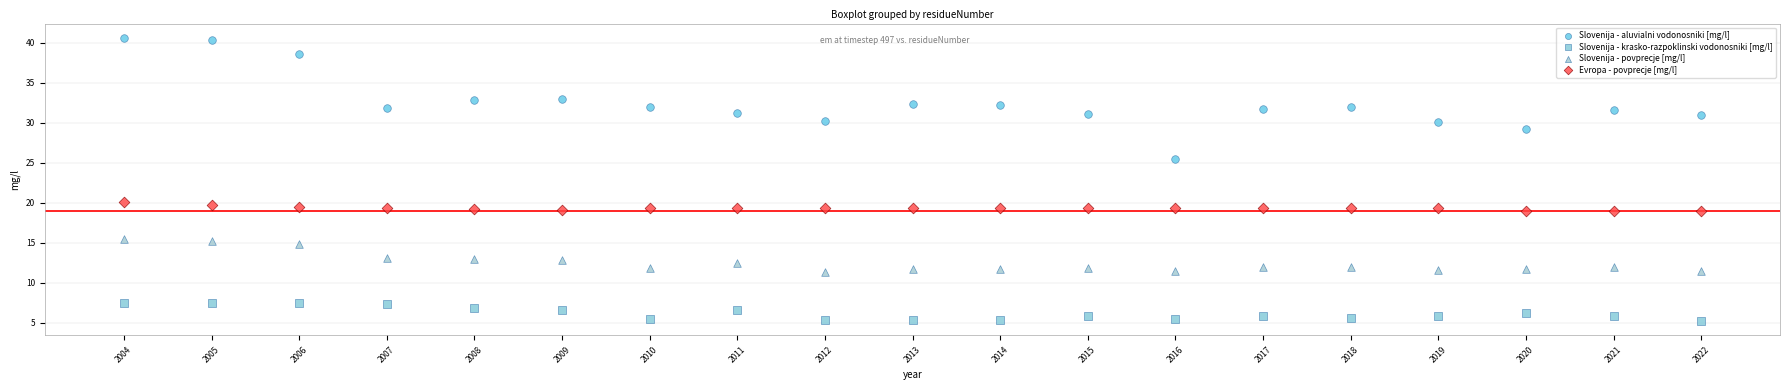

What are all the series names shown in the legend?

Slovenija - aluvialni vodonosniki [mg/l], Slovenija - krasko-razpoklinski vodonosniki [mg/l], Slovenija - povprecje [mg/l], Evropa - povprecje [mg/l]